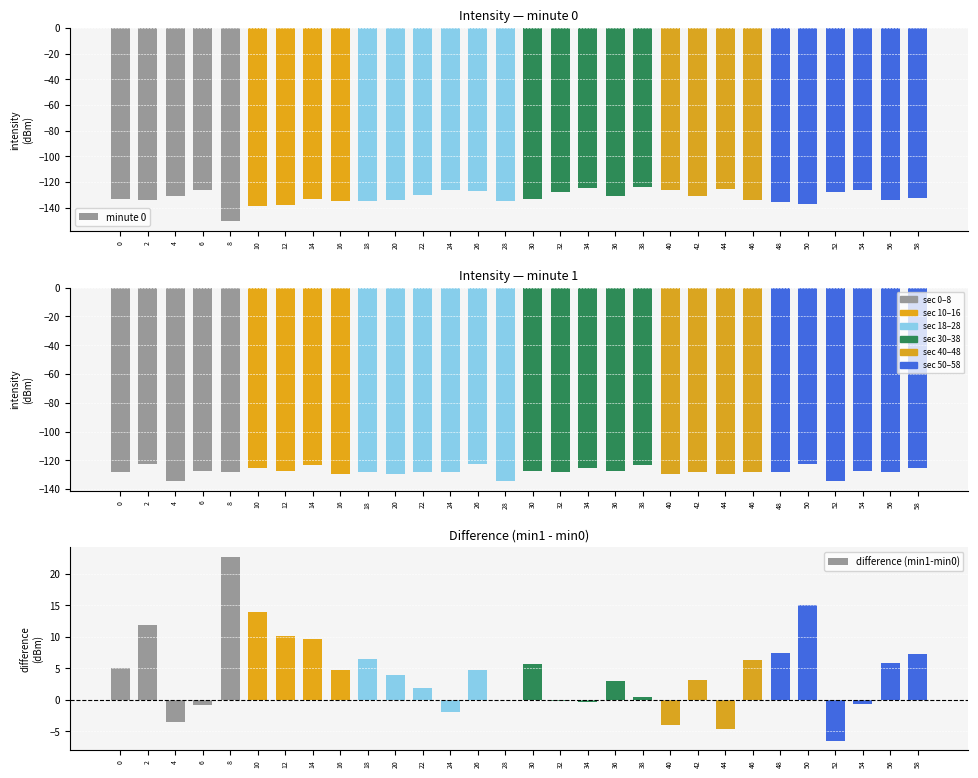

Reading left to right, list all the values displayed in this chart.

minute 0: -133.2	-134.2	-130.9	-126.4	-150.6	-138.9	-137.6	-133.1	-134.6	-134.5	-133.7	-129.9	-126.1	-127.1	-134.4	-132.9	-127.6	-124.7	-130.5	-123.9	-125.9	-131.1	-125.2	-134.3	-135.6	-137.4	-127.8	-126.5	-133.6	-132.4
minute 1: -128.1	-122.4	-134.4	-127.2	-127.8	-125.0	-127.6	-123.5	-129.8	-127.9	-129.8	-127.9	-128.1	-122.4	-134.4	-127.2	-127.8	-125.0	-127.6	-123.5	-129.8	-127.9	-129.8	-127.9	-128.1	-122.4	-134.4	-127.2	-127.8	-125.0
difference (min1-min0): 5.1	11.8	-3.5	-0.8	22.7	13.9	10.1	9.6	4.8	6.5	3.9	1.9	-2.0	4.8	-0.0	5.7	-0.2	-0.4	3.0	0.4	-3.9	3.1	-4.6	6.3	7.5	15.1	-6.6	-0.6	5.8	7.3